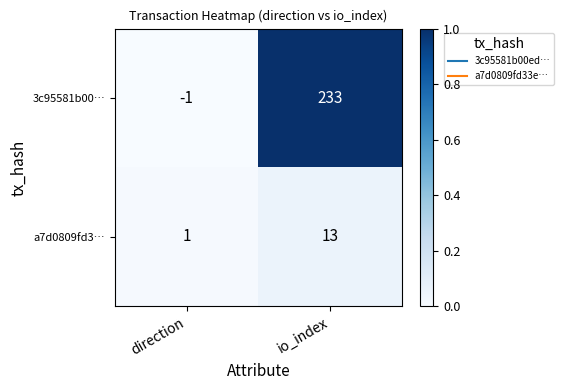

What is the difference between the maximum and minimum values in the a7d0809fd3… series?

12